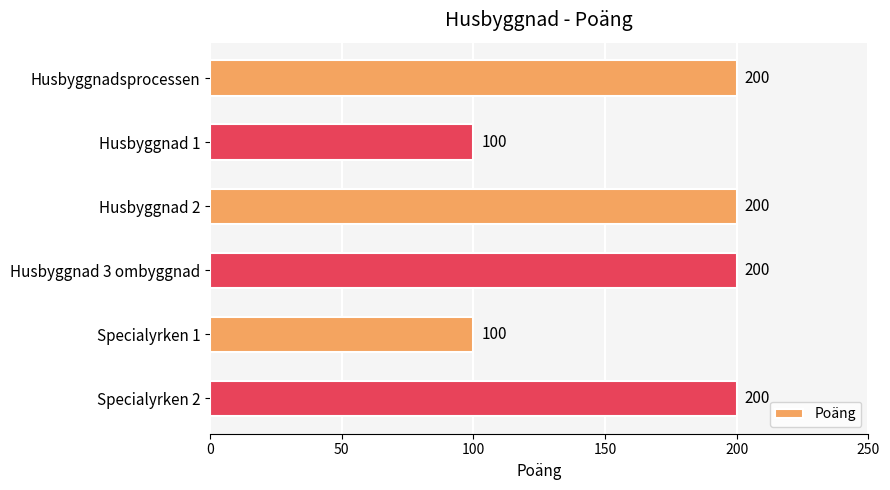

How many series are shown in this chart?

1